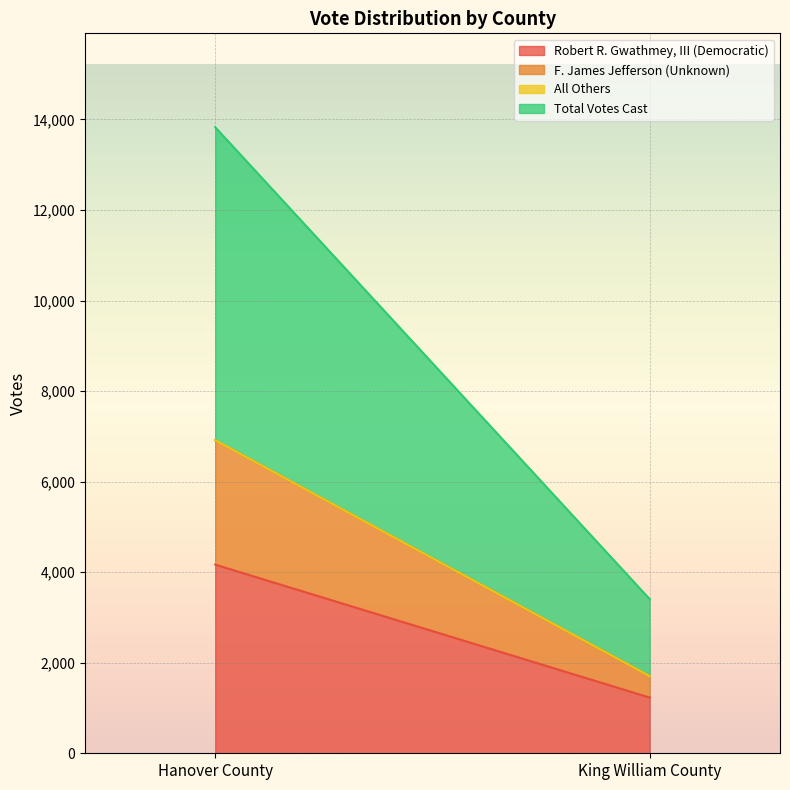

Where is Total Votes Cast nearest to the value 4308?

King William County